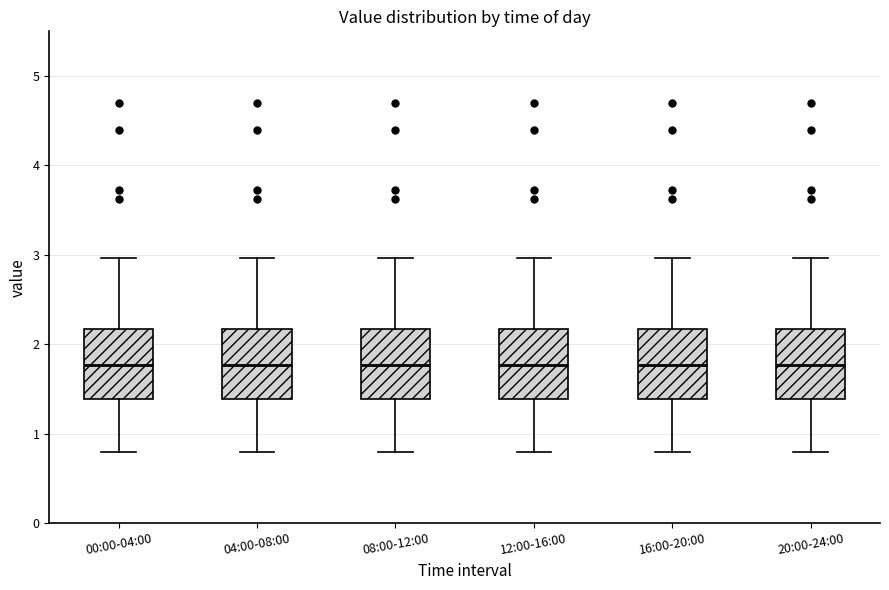

Reading left to right, transcribe this box plot: for each box, give where its median line is, the range the box spans, and where its two whiskers end, as read against the y-axis. The values are not printed on the chart, so give them approximately, as read against the axis.

00:00-04:00: median 1.8, box 1.4 to 2.2, whiskers 0.8 to 3.0
04:00-08:00: median 1.8, box 1.4 to 2.2, whiskers 0.8 to 3.0
08:00-12:00: median 1.8, box 1.4 to 2.2, whiskers 0.8 to 3.0
12:00-16:00: median 1.8, box 1.4 to 2.2, whiskers 0.8 to 3.0
16:00-20:00: median 1.8, box 1.4 to 2.2, whiskers 0.8 to 3.0
20:00-24:00: median 1.8, box 1.4 to 2.2, whiskers 0.8 to 3.0